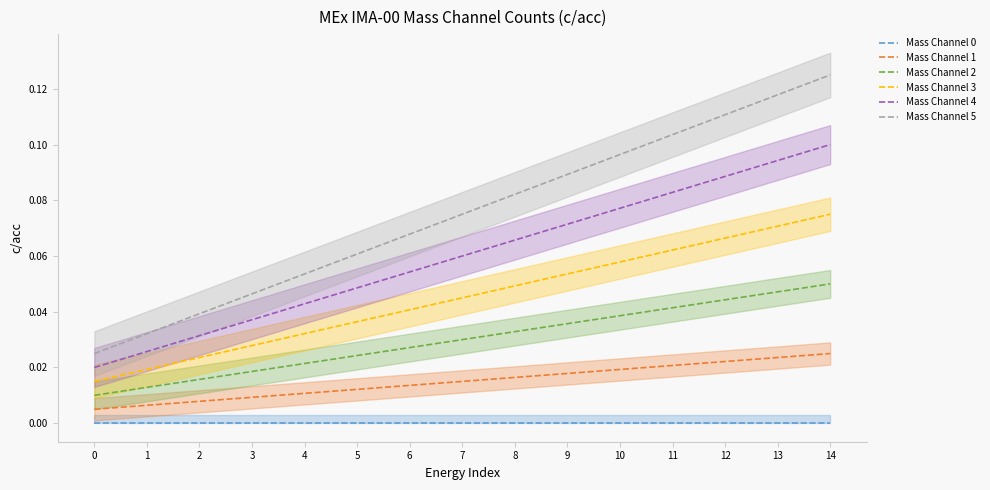

True or false: Mass Channel 3 has more than 1 points higher than both neighbors.

False